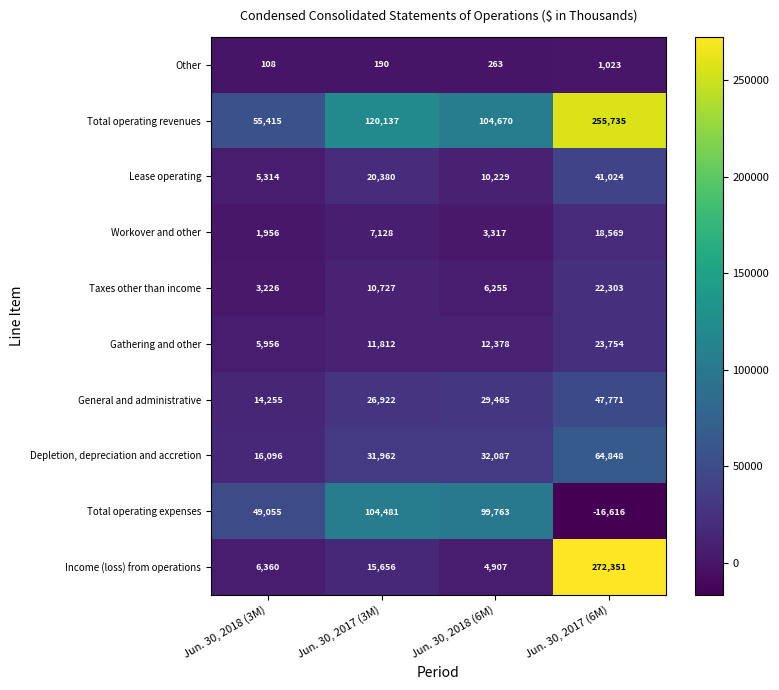

The value of Total operating expenses at Jun. 30, 2018 (6M) is 38126. True or false?

False